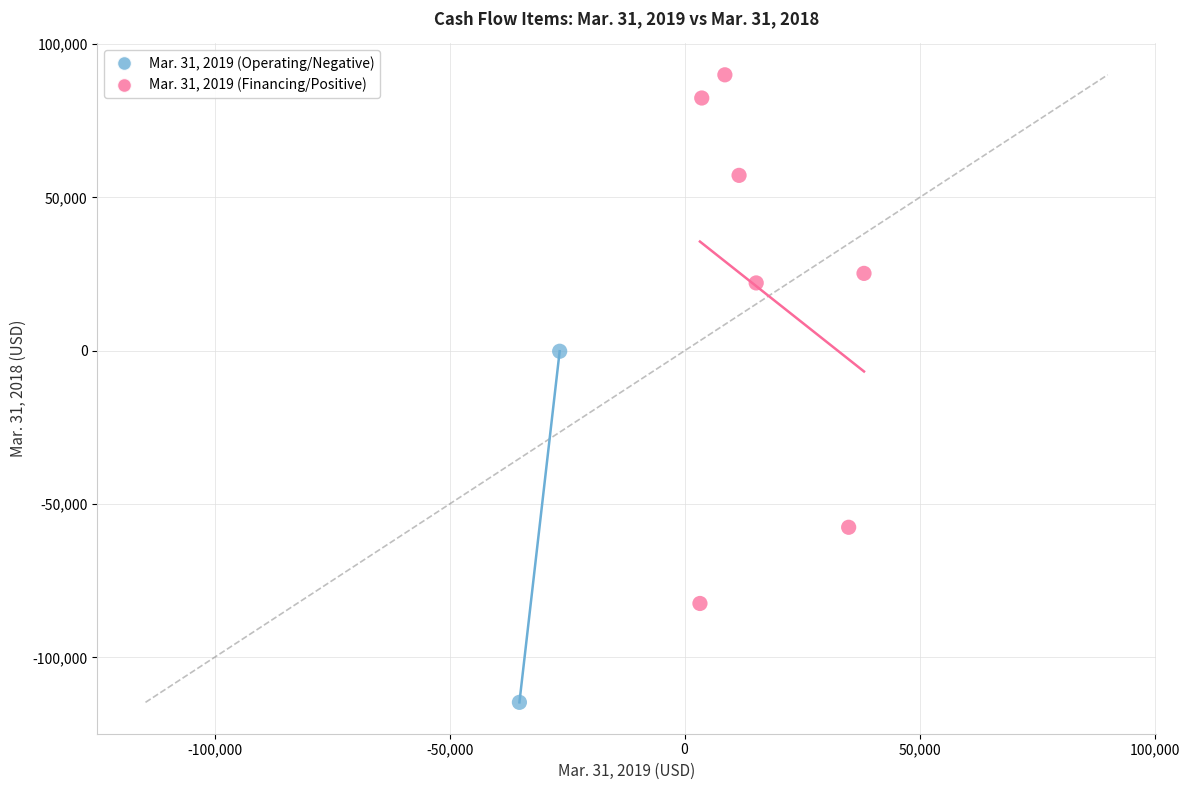

Which series contains the lowest Y value?

Mar. 31, 2019 (Operating/Negative)